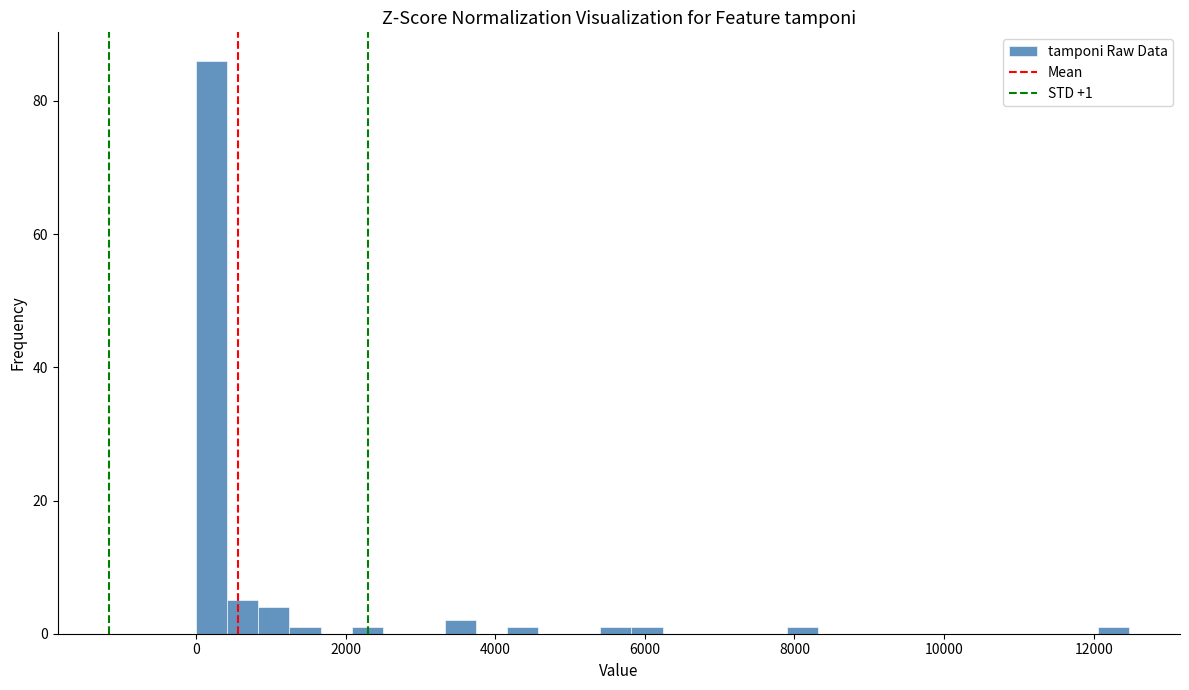

Around what value on the x-axis is the tallest bar? Give the approximate position of its centre, as read against the axis.

200